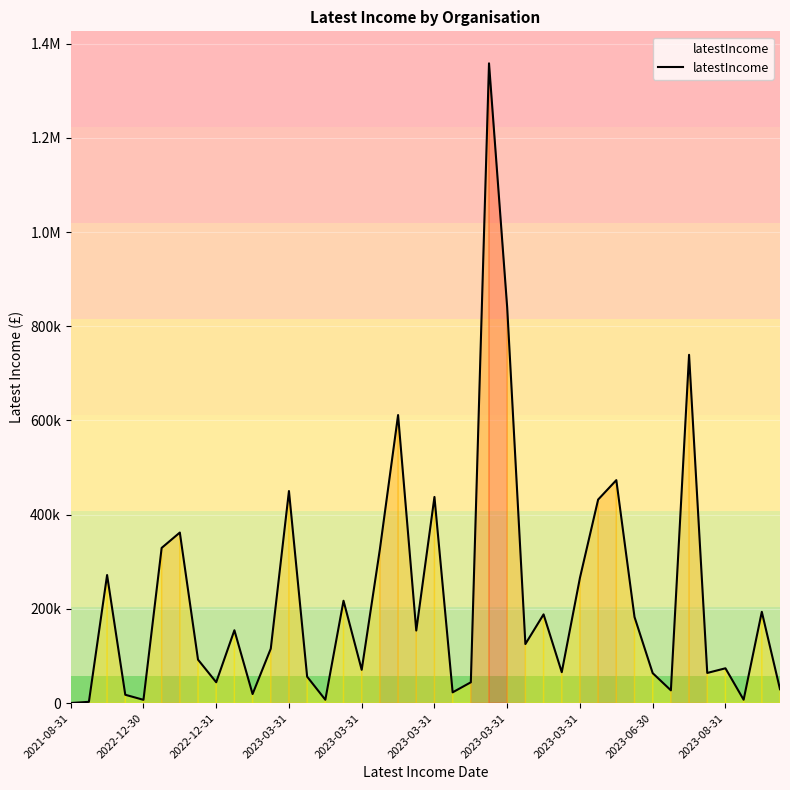

Does the chart have visible grid lines?

Yes